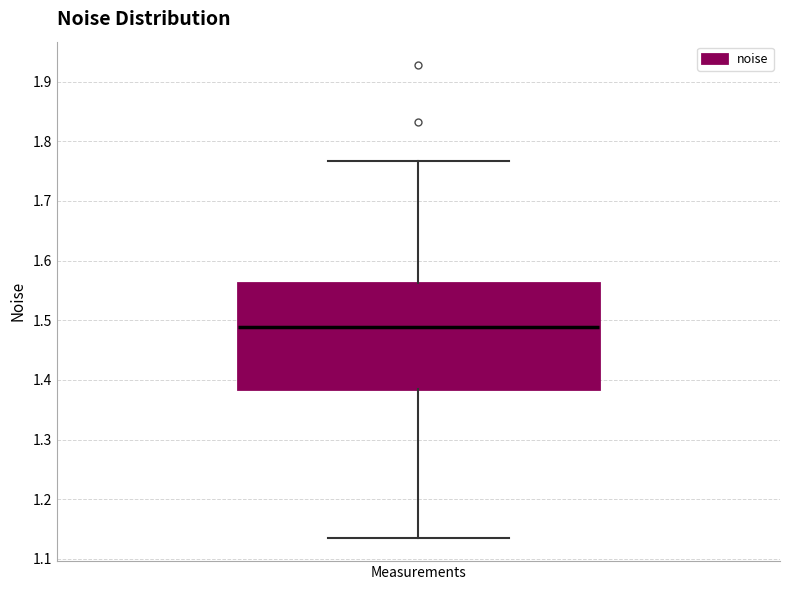

Transcribe this box plot: give where the median line is, the range the box spans, and where the two whiskers end, as read against the y-axis. The values are not printed on the chart, so give them approximately, as read against the axis.

median 1.49, box 1.38 to 1.56, whiskers 1.14 to 1.77